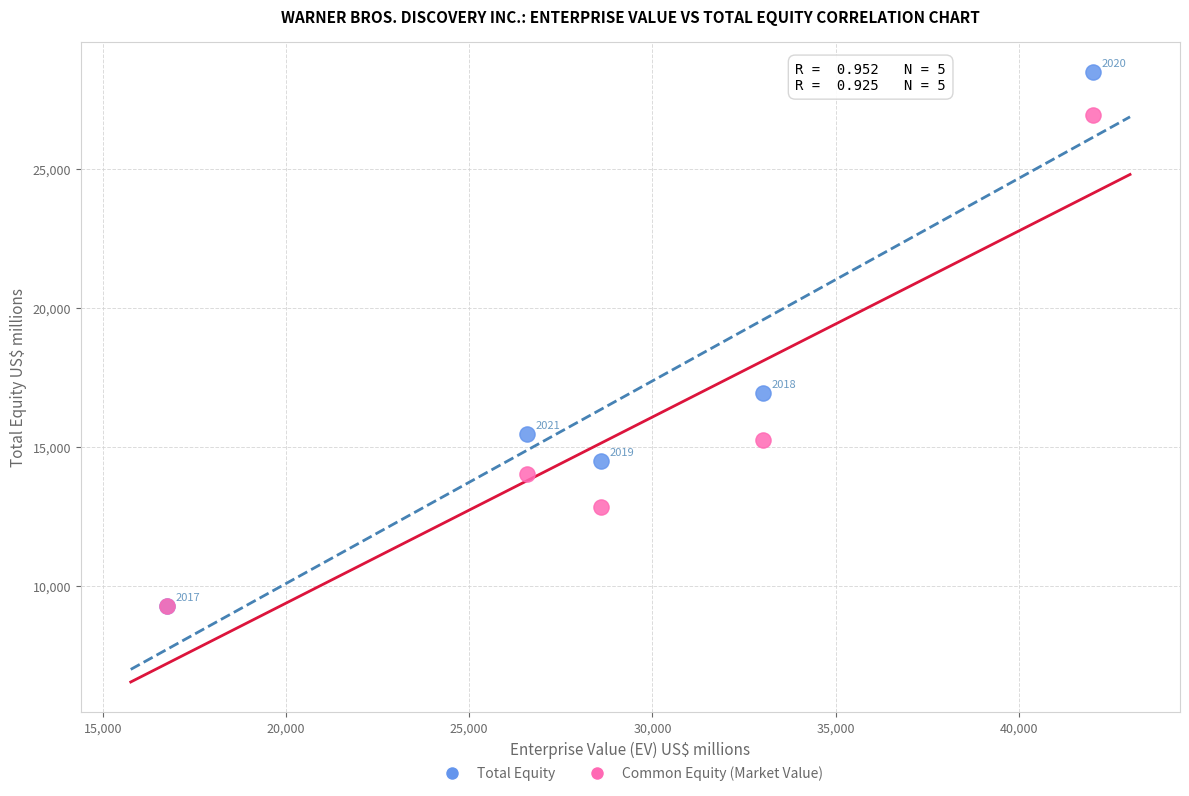

What are all the series names shown in the legend?

Total Equity, Common Equity (Market Value)